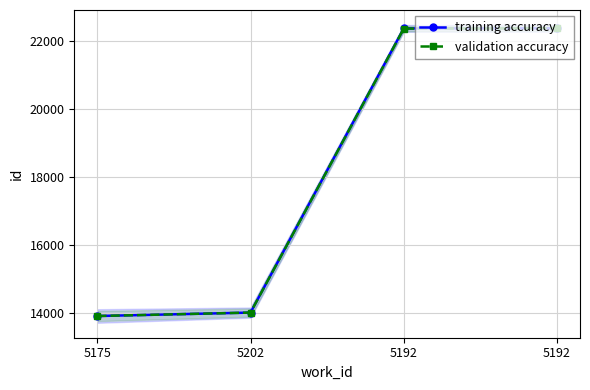

Reading left to right, extract all data points from this chart.

training accuracy: 13921	14022	22376	22379
validation accuracy: 13921	14022	22370	22379